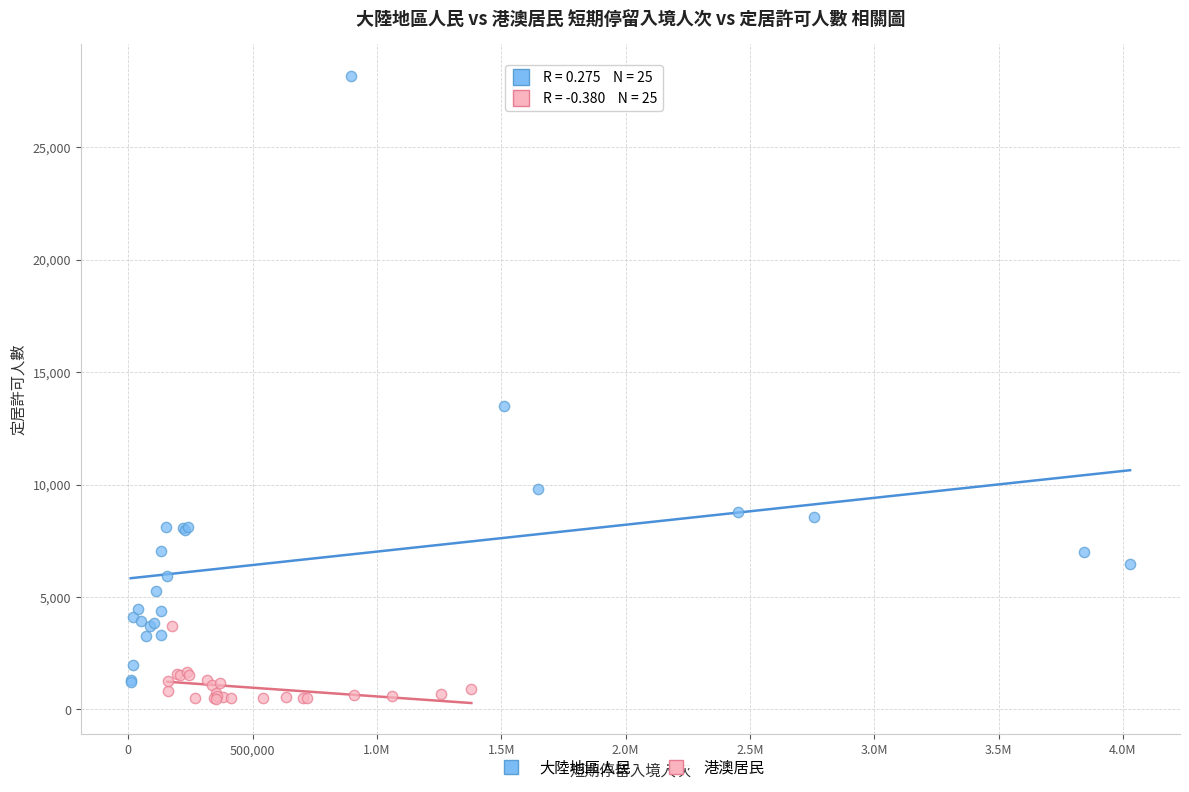

Which series has the largest Y range (max minus min)?

大陸地區人民